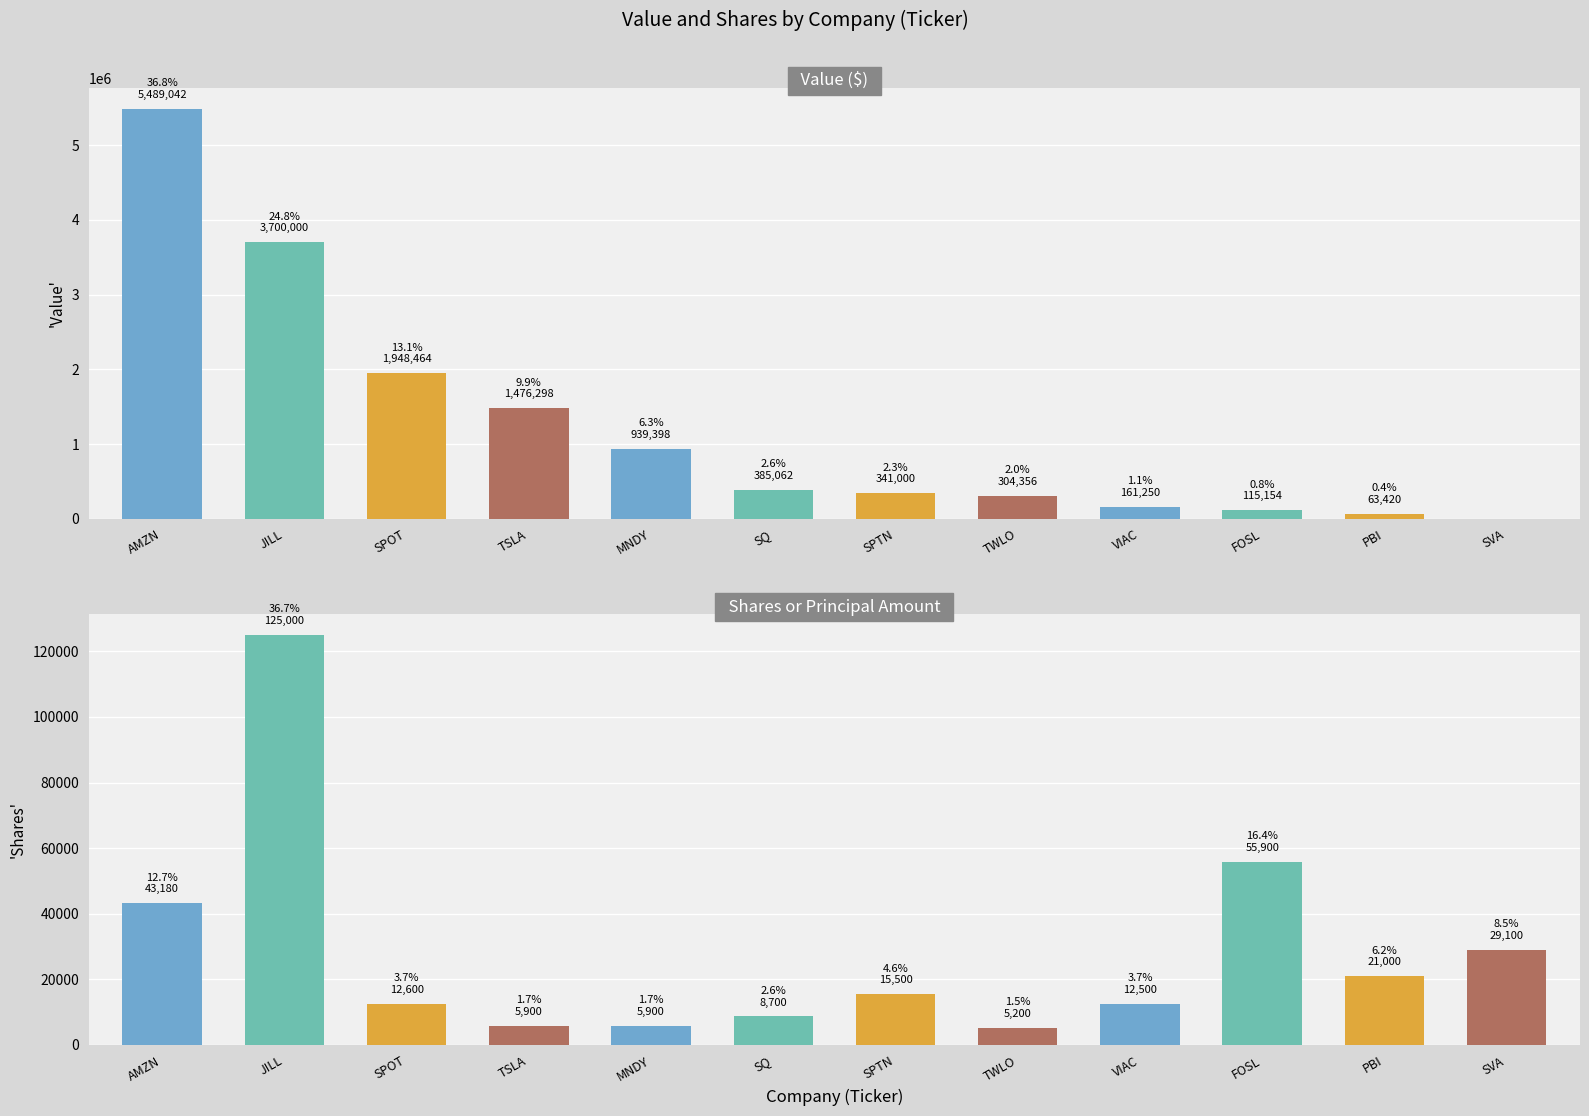

Reading right to left, what are all the values shown in this chart?

Value: SVA=0	PBI=63420	FOSL=115154	VIAC=161250	TWLO=304356	SPTN=341000	SQ=385062	MNDY=939398	TSLA=1476298	SPOT=1948464	JILL=3700000	AMZN=5489042
Shares or principal amount: SVA=29100	PBI=21000	FOSL=55900	VIAC=12500	TWLO=5200	SPTN=15500	SQ=8700	MNDY=5900	TSLA=5900	SPOT=12600	JILL=125000	AMZN=43180